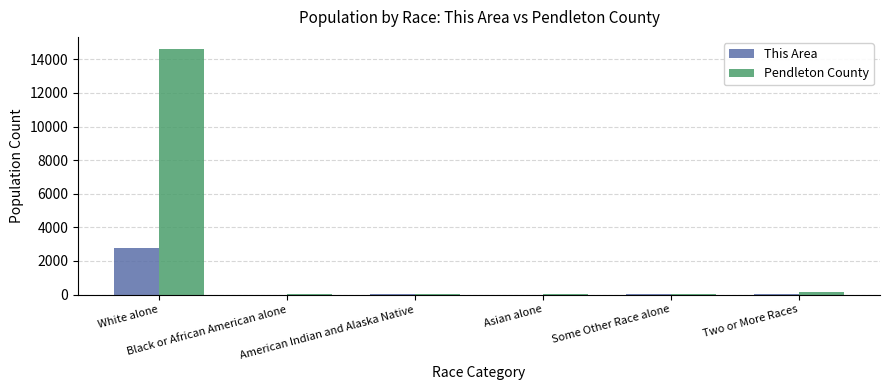

Which series has the largest total across all categories?

Pendleton County